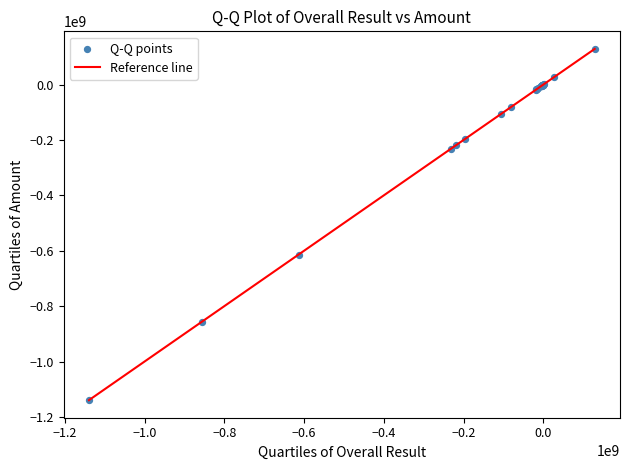

What Y value in the scatter plot is closest to -505282236?

-613618716.0